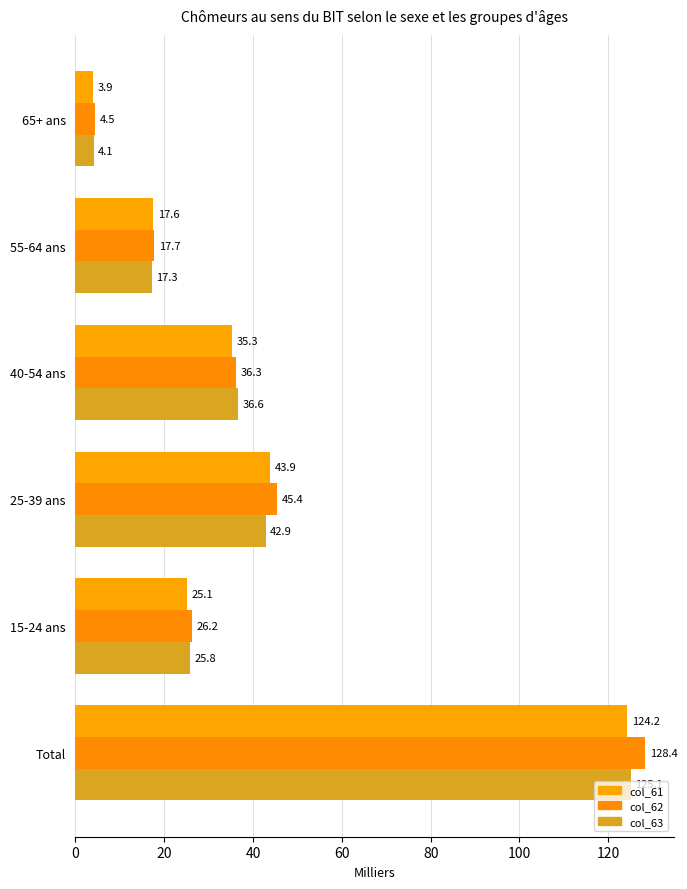

What is the sum of all col_63 values?

251.7